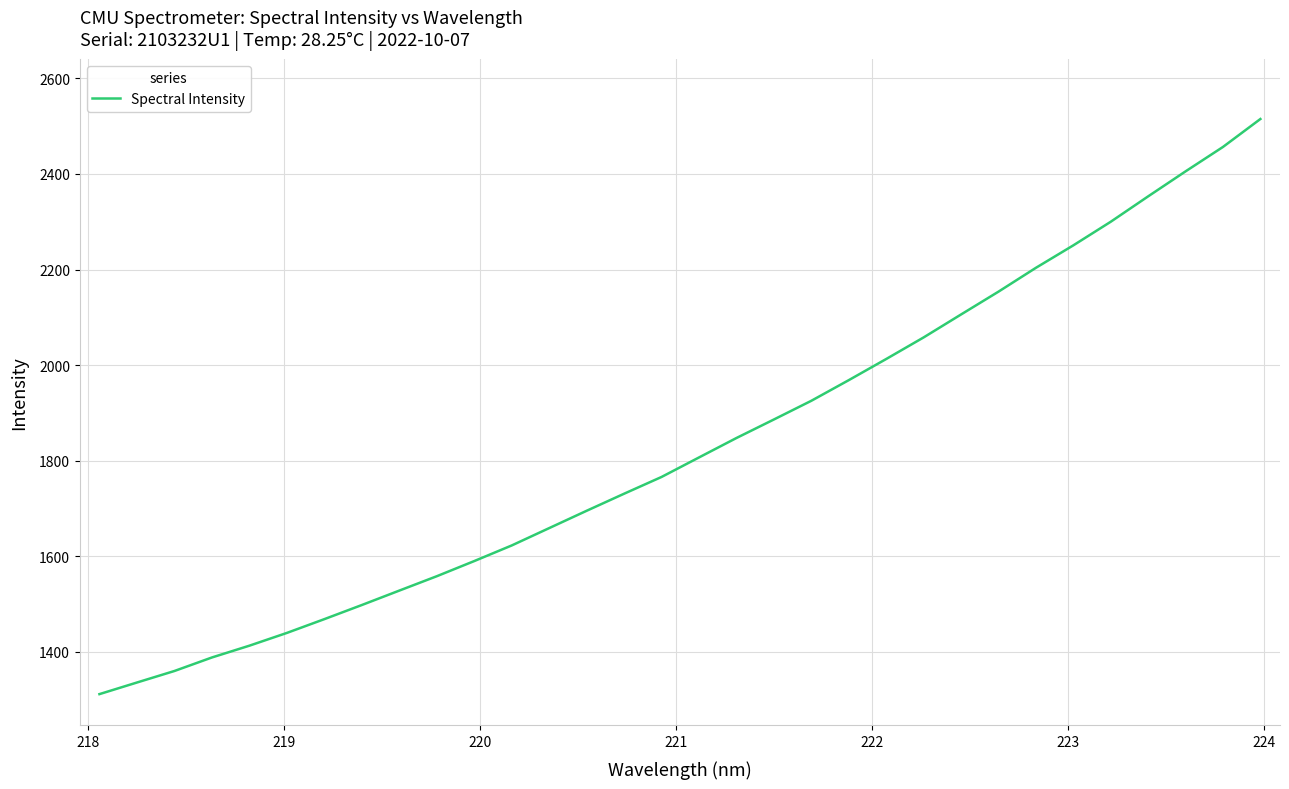

Reading left to right, list all the values displayed in this chart.

1311.9	1336.1	1360.2	1388.5	1413.2	1439.9	1468.7	1498.3	1528.5	1558.5	1590.2	1622.9	1659.2	1695.4	1731.1	1766.2	1807.0	1847.6	1886.4	1925.5	1968.7	2012.9	2058.1	2106.1	2153.8	2203.7	2250.7	2300.1	2353.2	2405.4	2456.5	2514.9